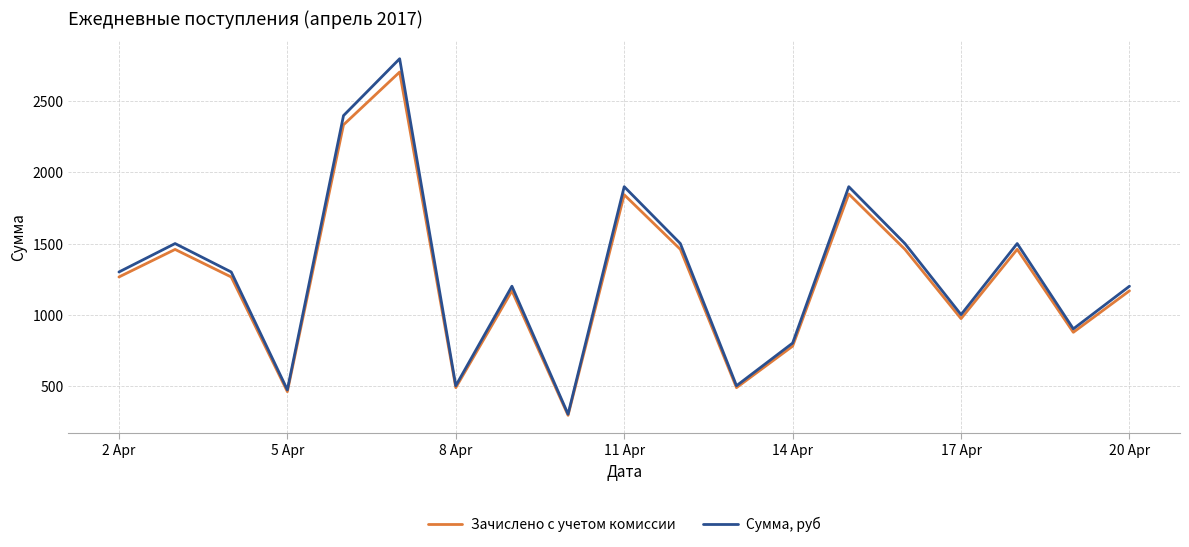

Rank the series by their average value, from highest to lowest.

Сумма, руб, Зачислено с учетом комиссии